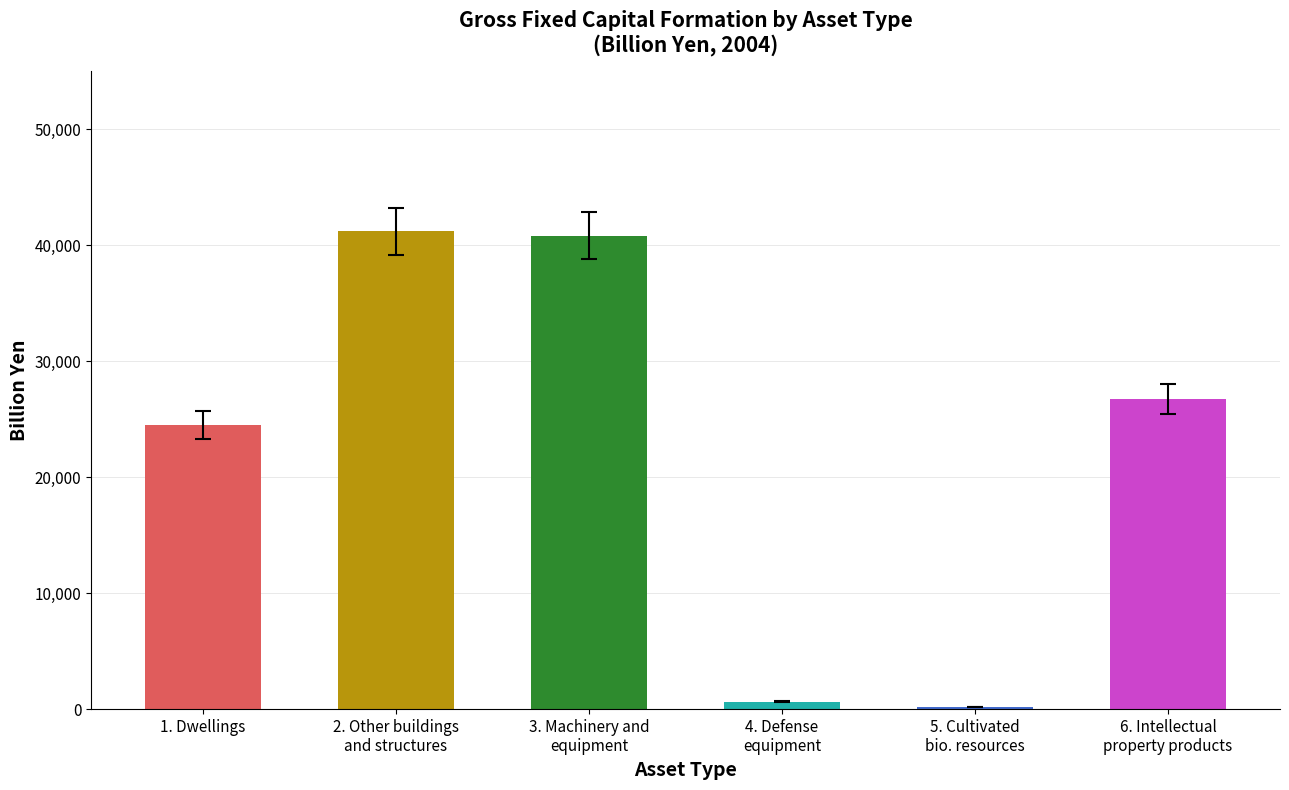

How many values exceed 26712?

3